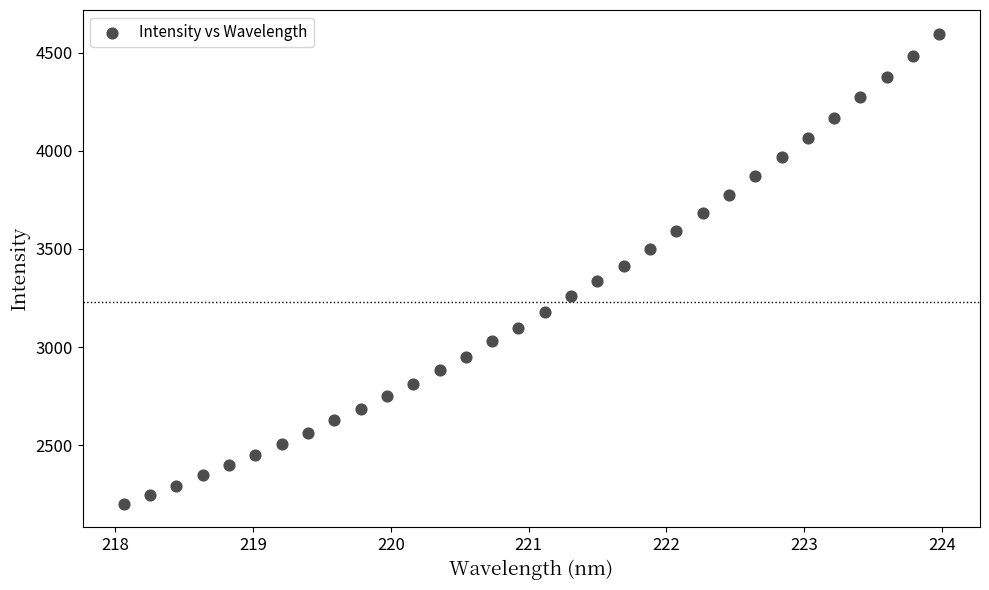

What is the range of X values (max minus min)?

5.9